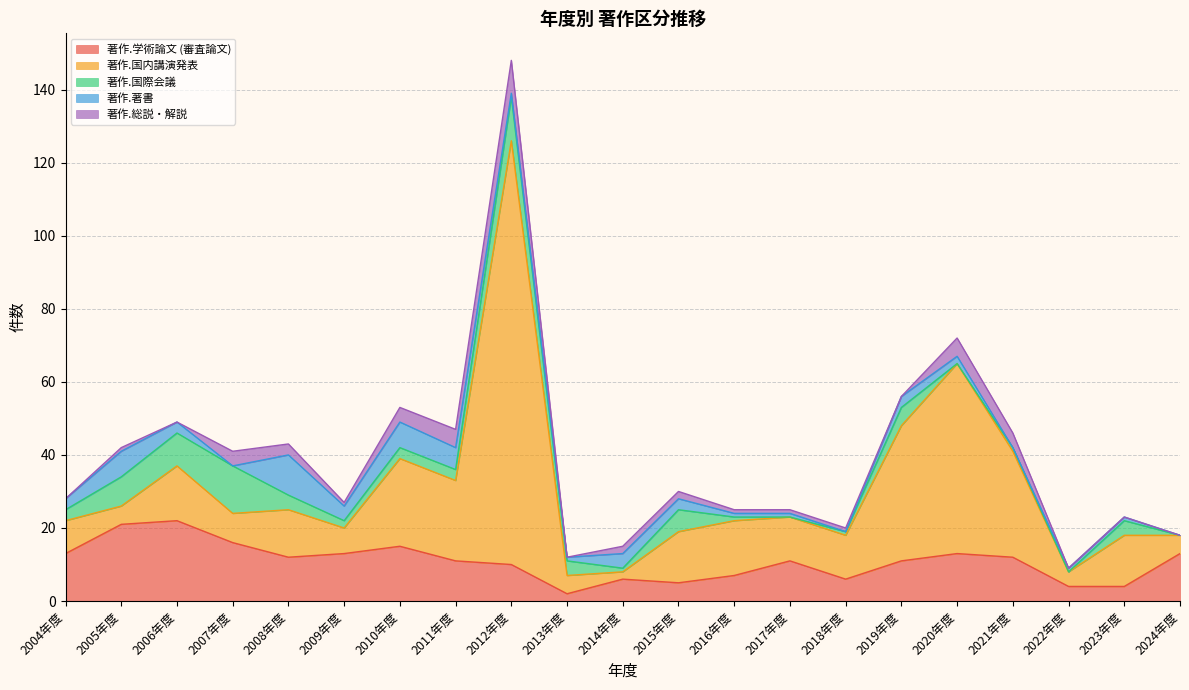

True or false: 著作.学術論文 (審査論文) and 著作.著書 cross at least once.

False